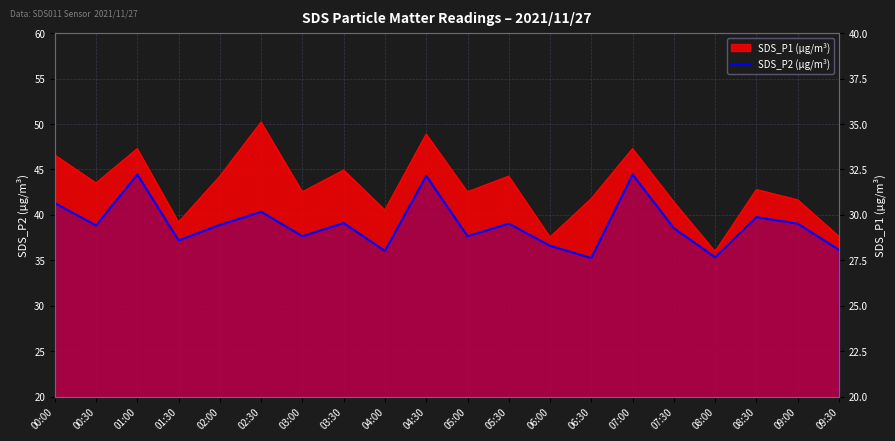

What position from the left is 04:00?

9